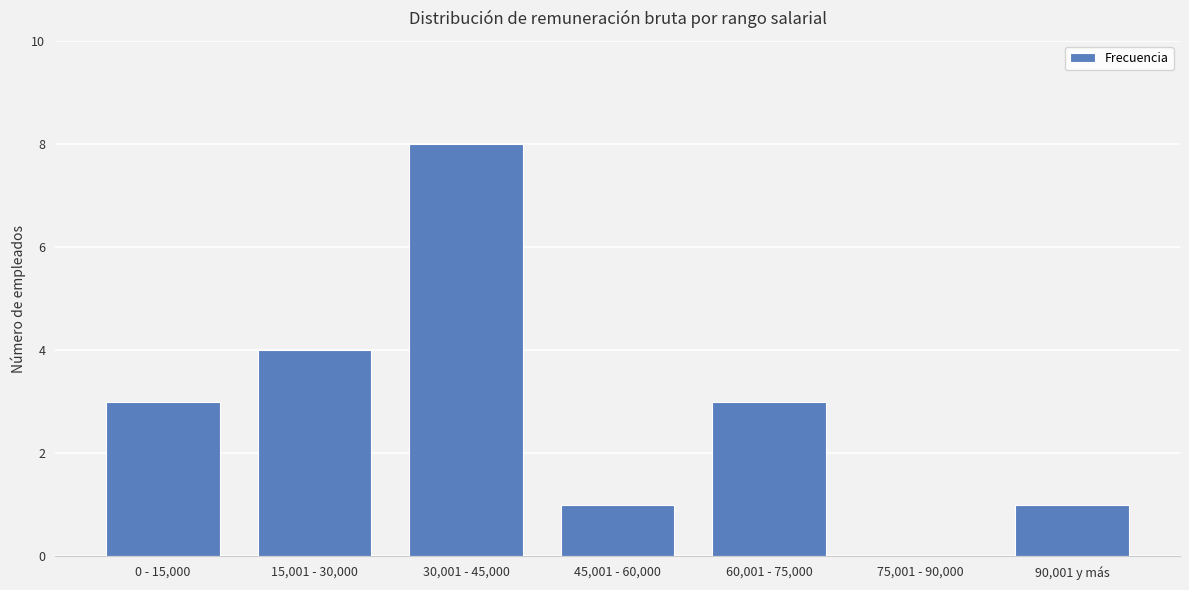

Does the chart contain stacked bars?

No